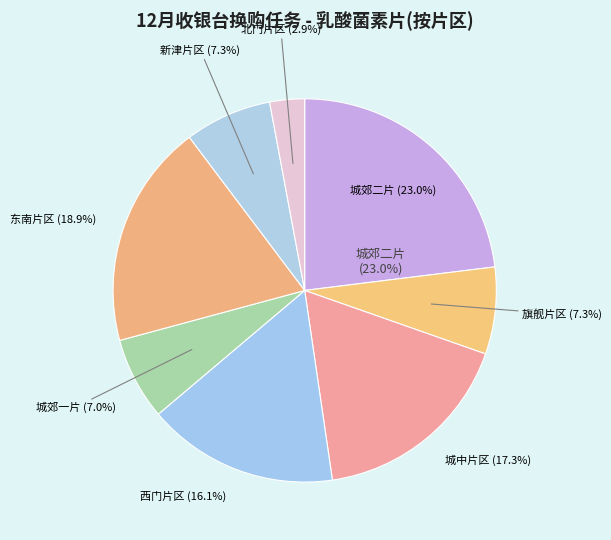

How many segments does this pie chart have?

8